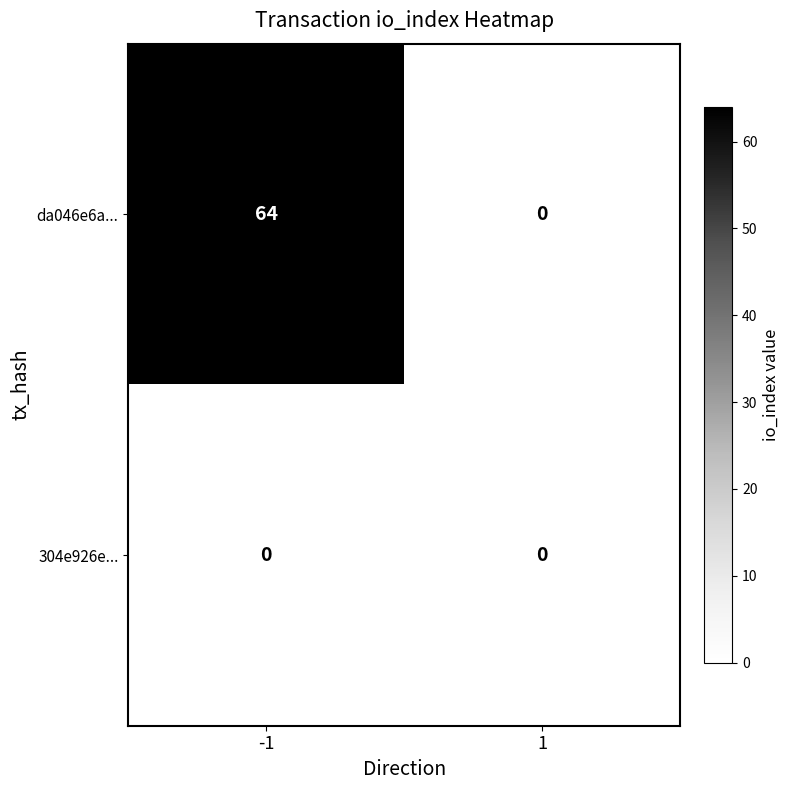

Reading right to left, transcribe all the data shown in this chart.

da046e6a...: 1=0	-1=64
304e926e...: 1=0	-1=0